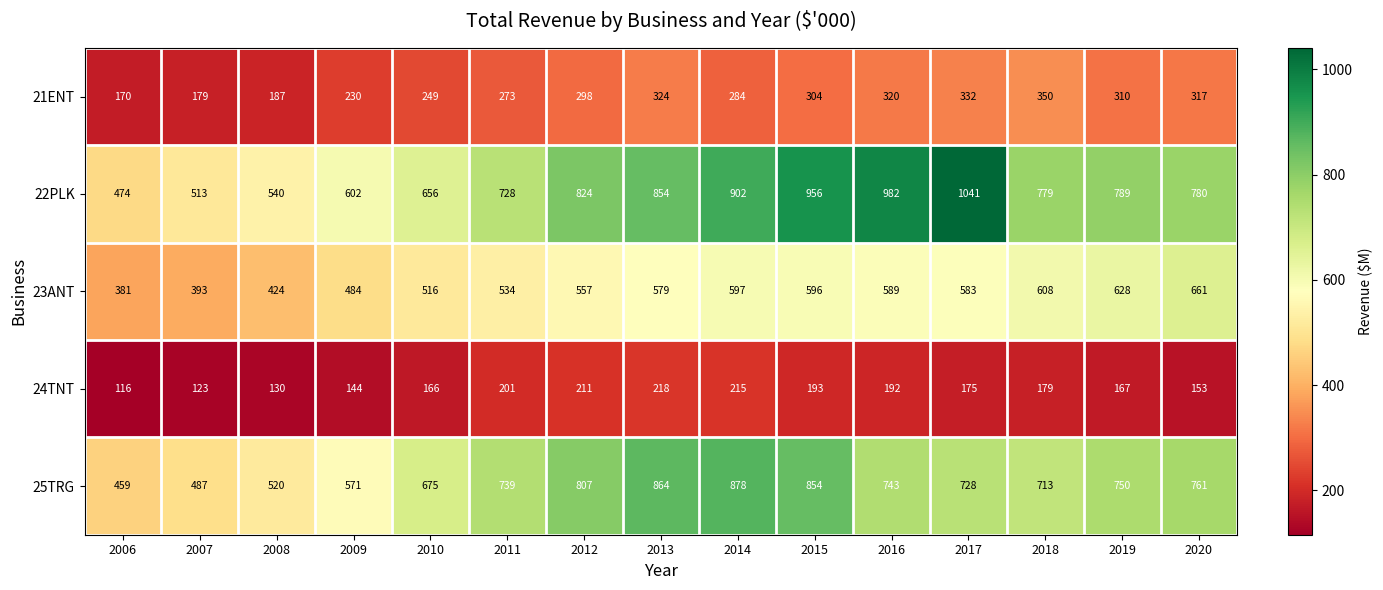

Count the number of data series in this chart.

5